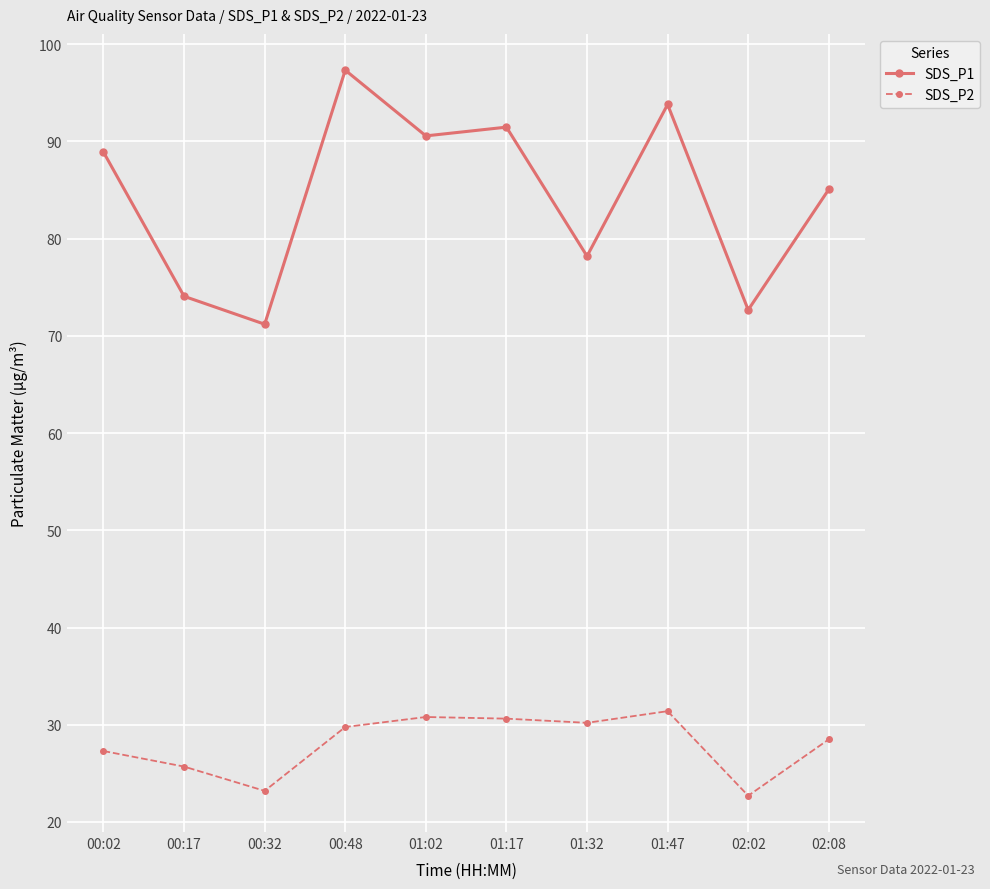

True or false: SDS_P2 and SDS_P1 intersect in this chart.

False